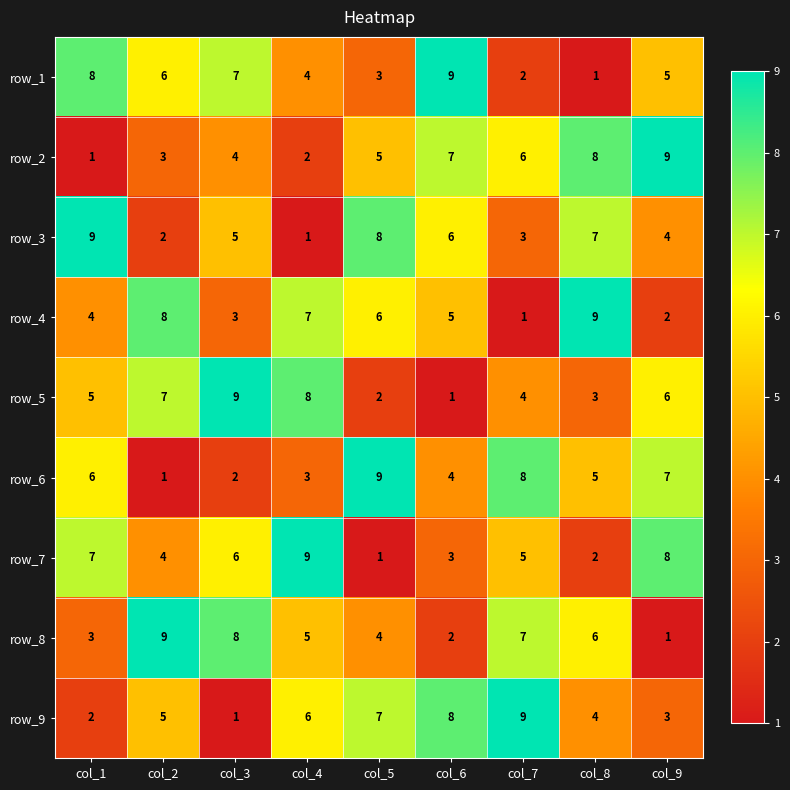

What is the maximum value shown in the chart?

9